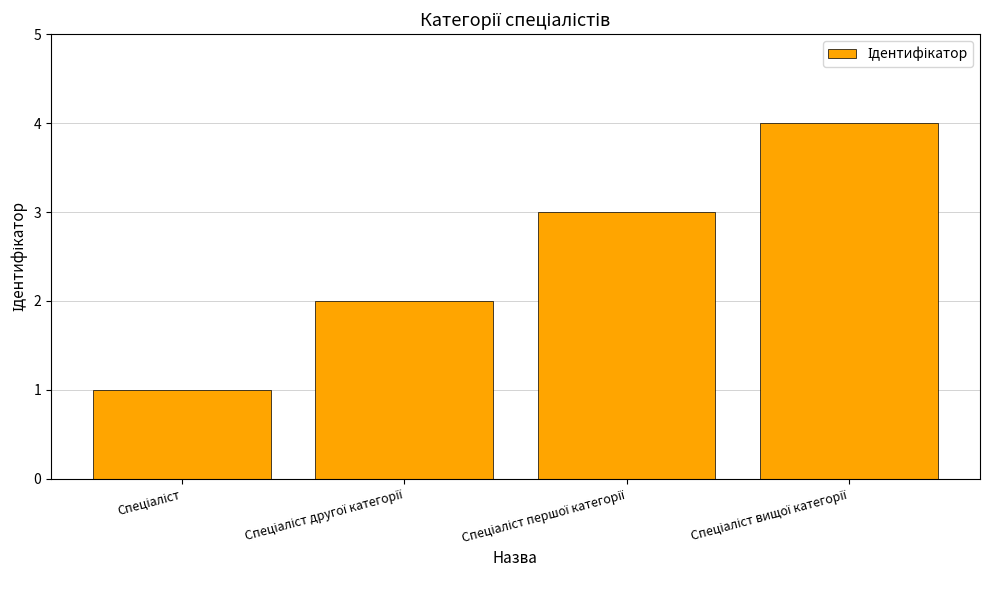

What is the maximum value shown in the chart?

4